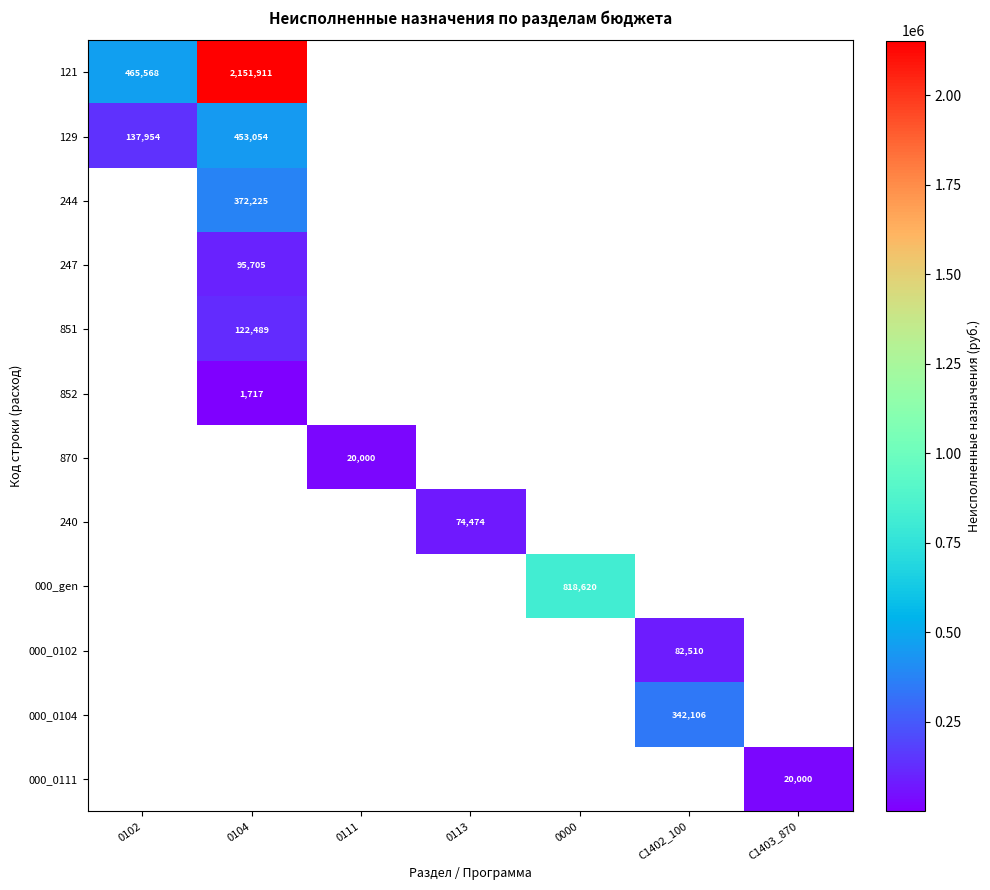

True or false: 870 has a value of 20000.0 at 0111.

True